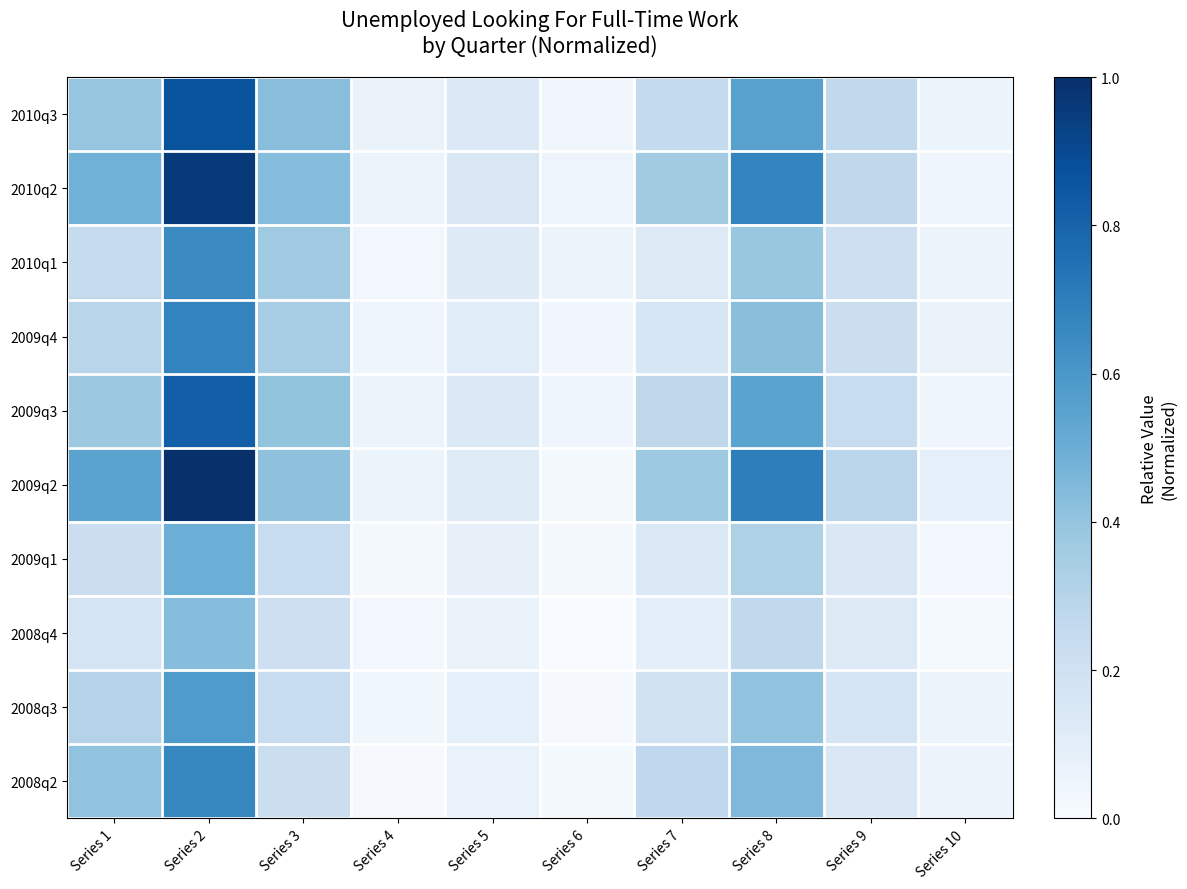

Reading left to right, transcribe all the data shown in this chart.

2010q3: Series 1=0.4	Series 2=0.9	Series 3=0.4	Series 4=0.1	Series 5=0.1	Series 6=0.0	Series 7=0.3	Series 8=0.6	Series 9=0.3	Series 10=0.1
2010q2: Series 1=0.5	Series 2=1.0	Series 3=0.4	Series 4=0.1	Series 5=0.2	Series 6=0.0	Series 7=0.4	Series 8=0.7	Series 9=0.3	Series 10=0.0
2010q1: Series 1=0.2	Series 2=0.6	Series 3=0.4	Series 4=0.0	Series 5=0.1	Series 6=0.1	Series 7=0.1	Series 8=0.4	Series 9=0.2	Series 10=0.1
2009q4: Series 1=0.3	Series 2=0.7	Series 3=0.3	Series 4=0.0	Series 5=0.1	Series 6=0.0	Series 7=0.2	Series 8=0.4	Series 9=0.2	Series 10=0.1
2009q3: Series 1=0.4	Series 2=0.8	Series 3=0.4	Series 4=0.1	Series 5=0.1	Series 6=0.0	Series 7=0.3	Series 8=0.6	Series 9=0.2	Series 10=0.0
2009q2: Series 1=0.5	Series 2=1.0	Series 3=0.4	Series 4=0.1	Series 5=0.1	Series 6=0.0	Series 7=0.4	Series 8=0.7	Series 9=0.3	Series 10=0.1
2009q1: Series 1=0.2	Series 2=0.5	Series 3=0.2	Series 4=0.0	Series 5=0.1	Series 6=0.0	Series 7=0.1	Series 8=0.3	Series 9=0.1	Series 10=0.0
2008q4: Series 1=0.2	Series 2=0.4	Series 3=0.2	Series 4=0.0	Series 5=0.1	Series 6=0.0	Series 7=0.1	Series 8=0.3	Series 9=0.1	Series 10=0.0
2008q3: Series 1=0.3	Series 2=0.6	Series 3=0.2	Series 4=0.0	Series 5=0.1	Series 6=0.0	Series 7=0.2	Series 8=0.4	Series 9=0.2	Series 10=0.1
2008q2: Series 1=0.4	Series 2=0.7	Series 3=0.2	Series 4=0.0	Series 5=0.1	Series 6=0.0	Series 7=0.3	Series 8=0.4	Series 9=0.1	Series 10=0.1